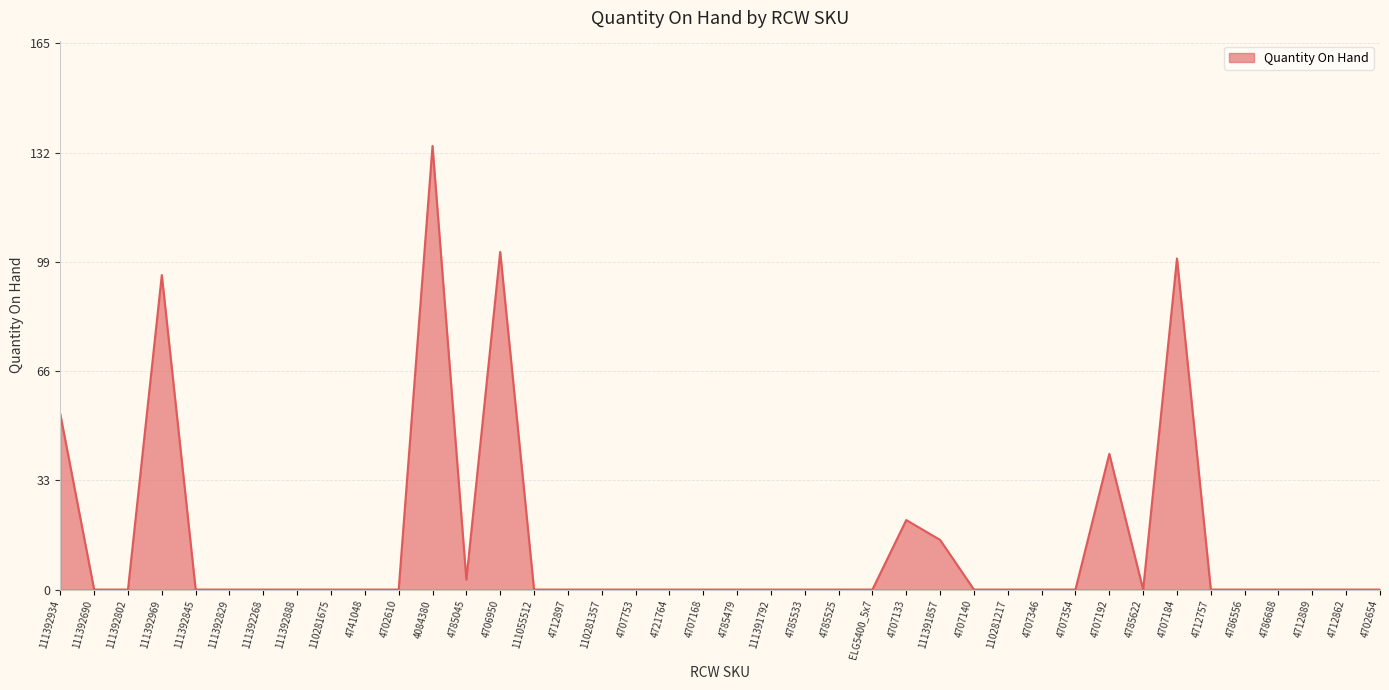

Which has a higher value, 4741048 or 4707192?

4707192